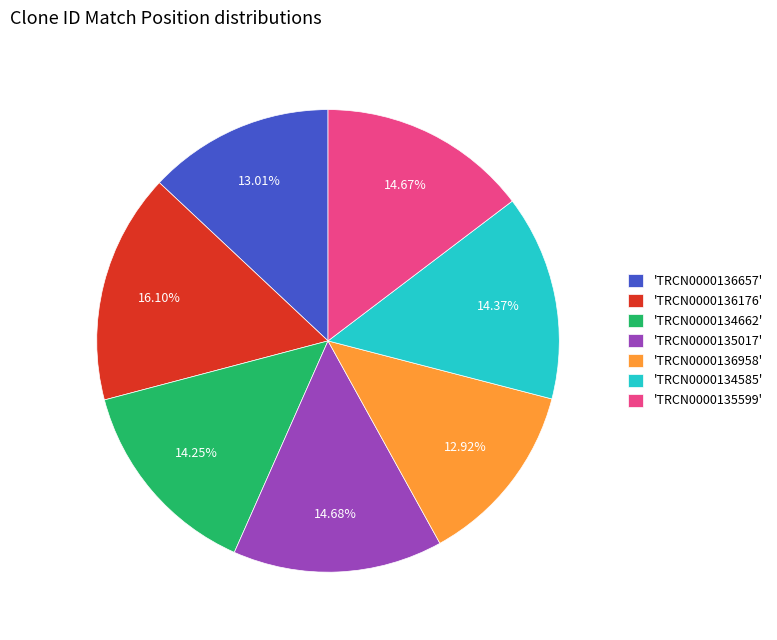

Is the sum of 'TRCN0000135017' and 'TRCN0000136657' greater than half?

No